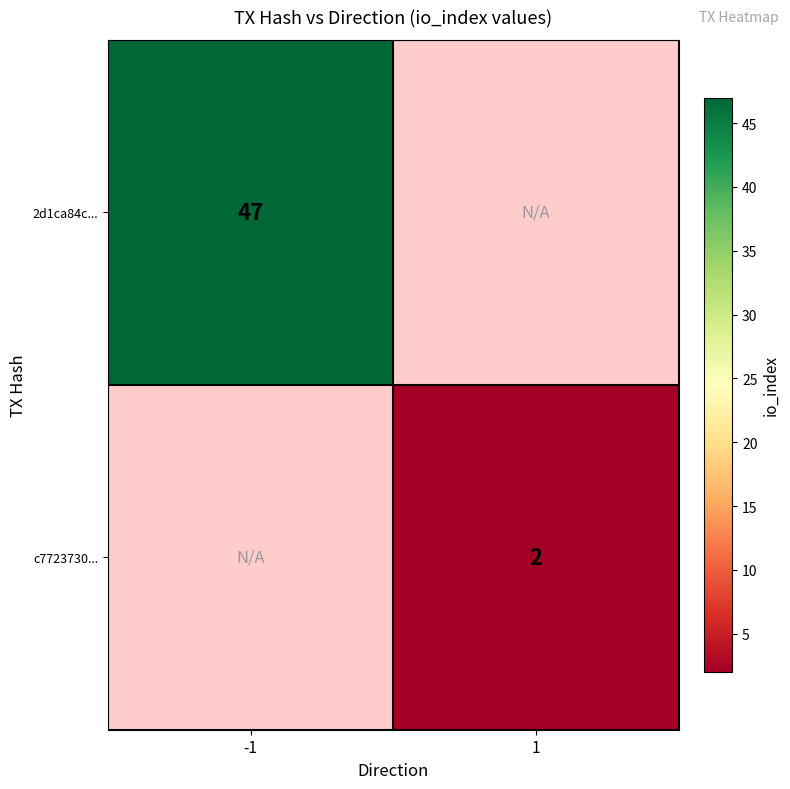

True or false: c7723730... has a value of 3 at 1.

False